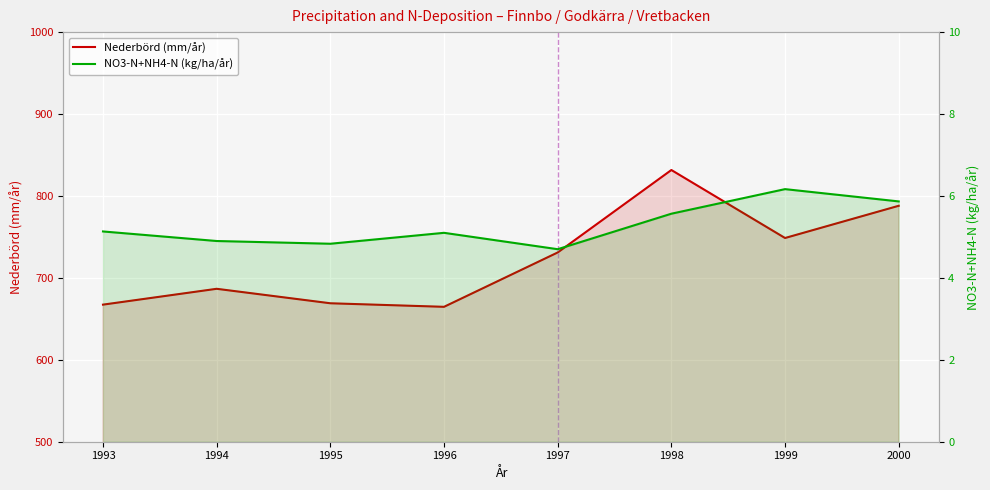

Which has a higher value, 1999 or 1996?

1999